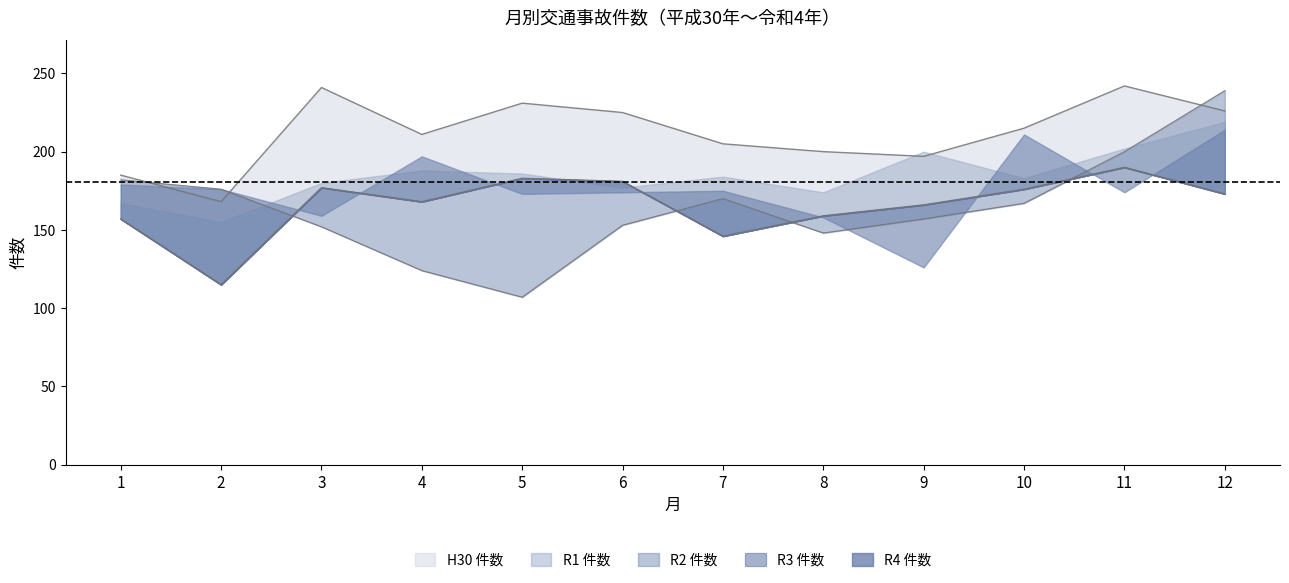

At which category does R4 件数 reach its first local valley?

2